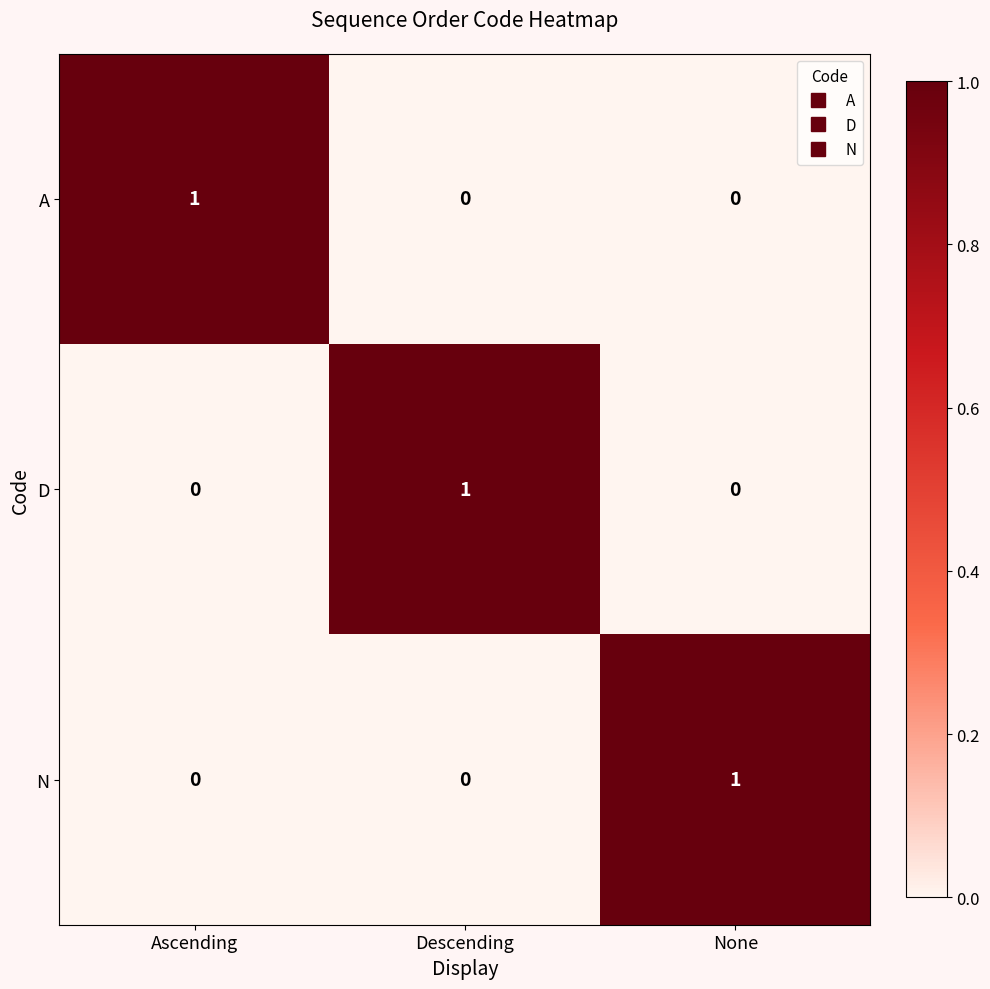

Is the value of N at None greater than the value of D at None?

Yes